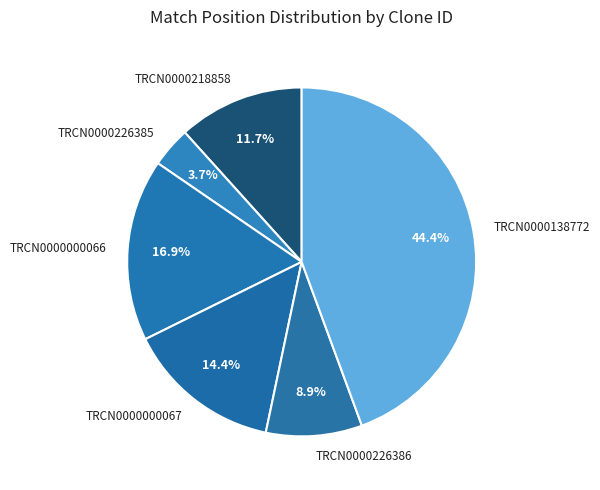

Is there a majority slice in this chart?

No